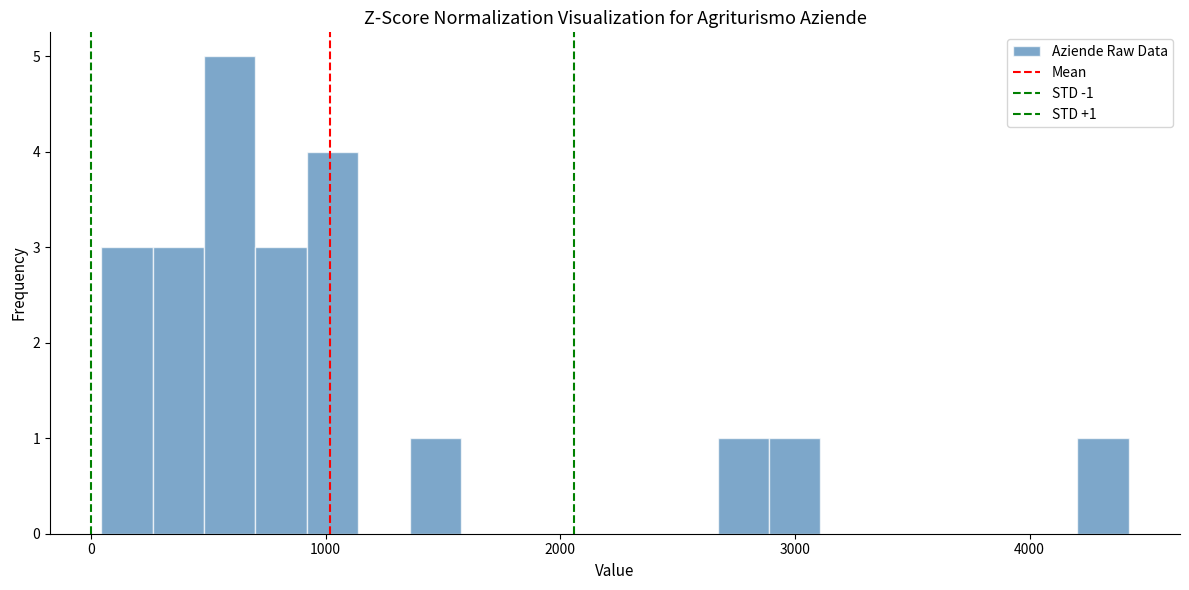

Around what value on the x-axis is the tallest bar? Give the approximate position of its centre, as read against the axis.

600